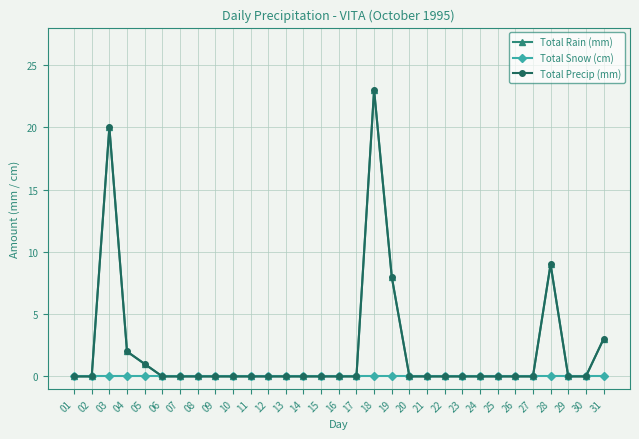

True or false: Total Rain (mm) has a value of 4 at 04.

False